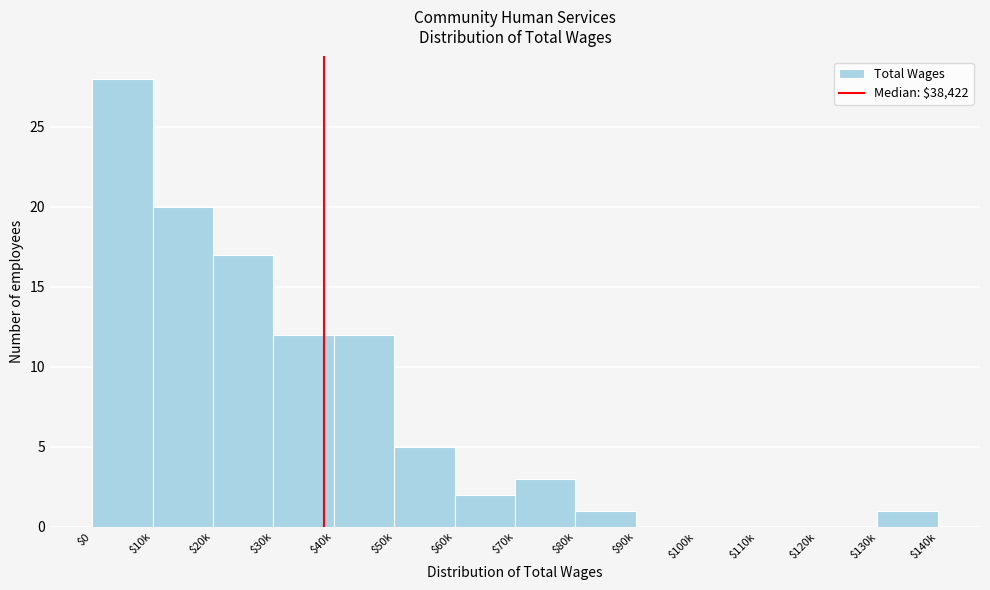

At which category does the chart reach its peak across all series?

$0